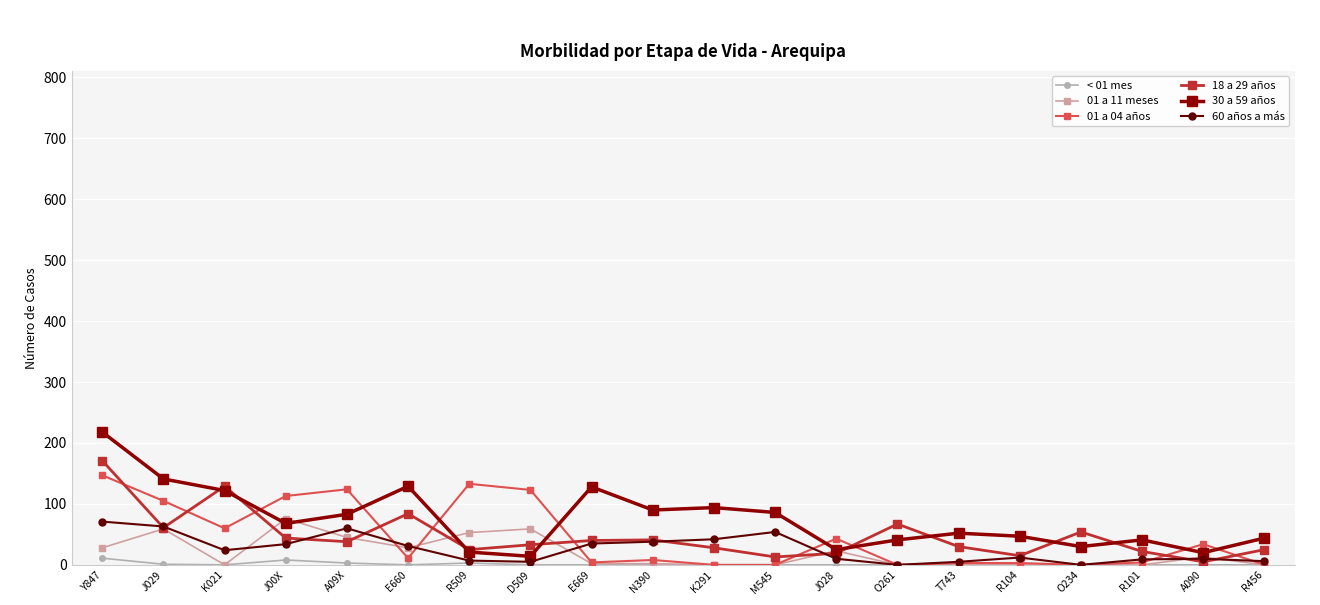

How many values in the 01 a 04 años series are below 11?

10